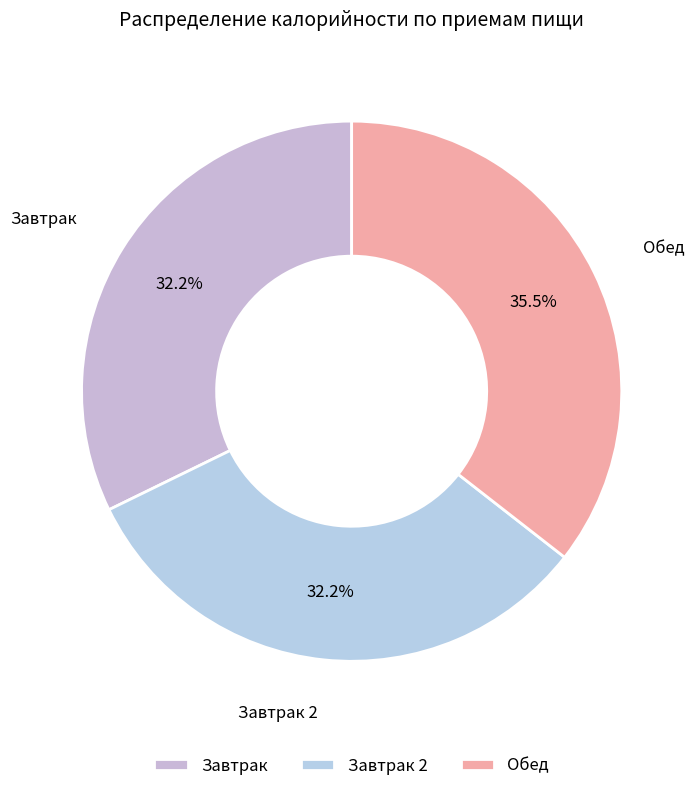

Approximately how many times larger is the value at Обед compared to Завтрак?

1.1